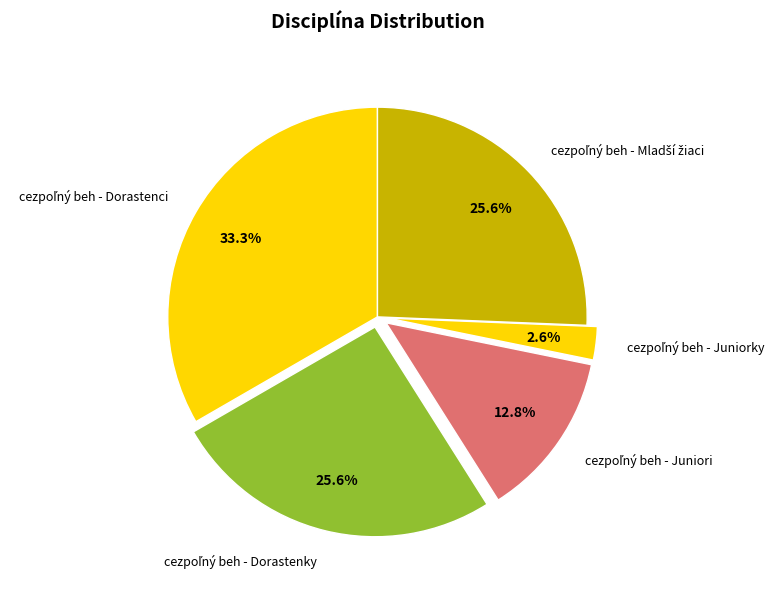

Is there any slice that represents more than half of the pie?

No